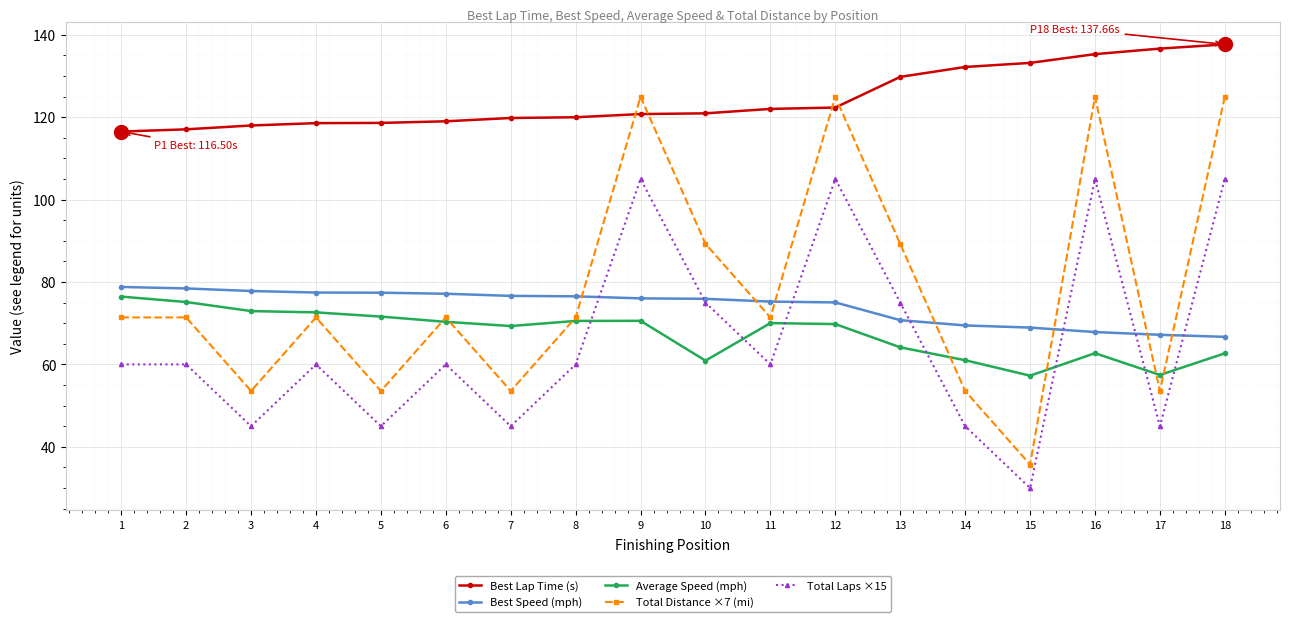

What is the value of the Average Speed (mph) point at the 7th from the left?

69.3